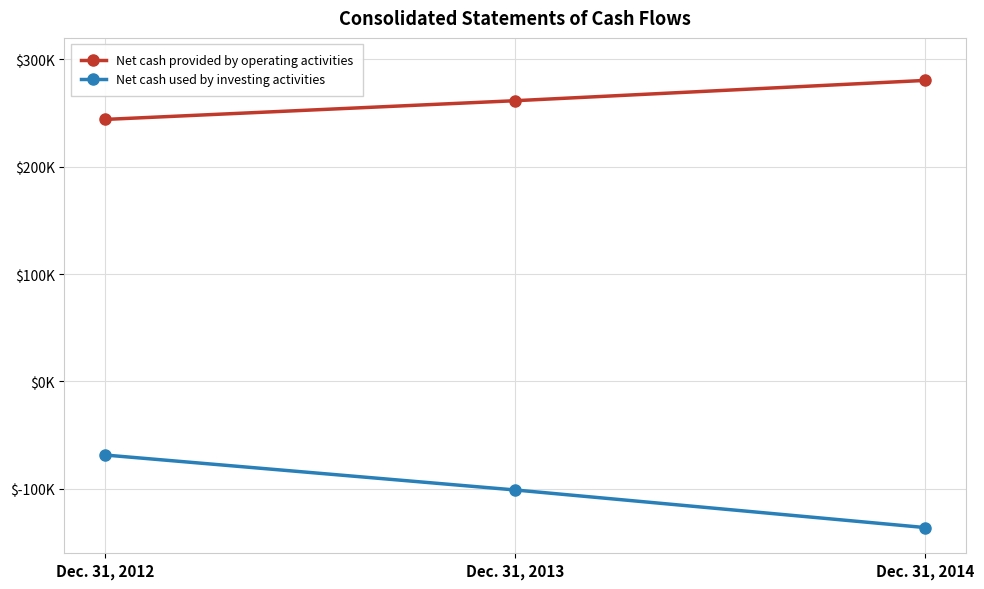

Is the value of Net cash used by investing activities at Dec. 31, 2014 greater than the value of Net cash provided by operating activities at Dec. 31, 2014?

No